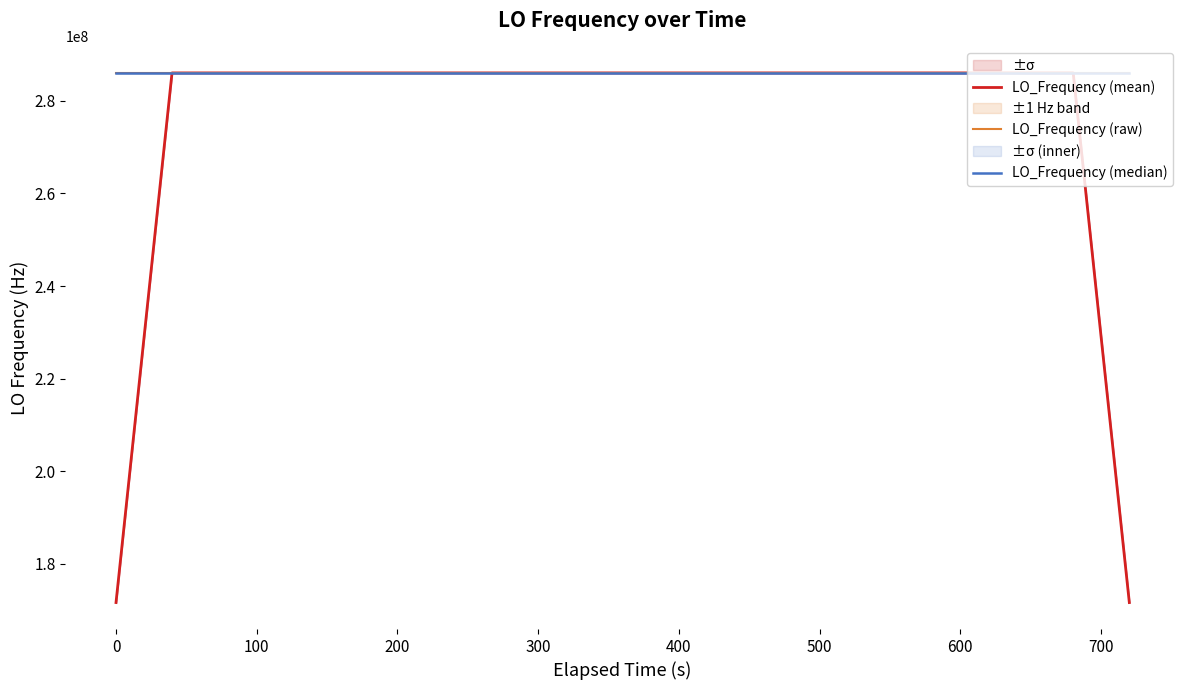

What is the value of the LO_Frequency (raw) point at the 35th from the left?

286047000.0